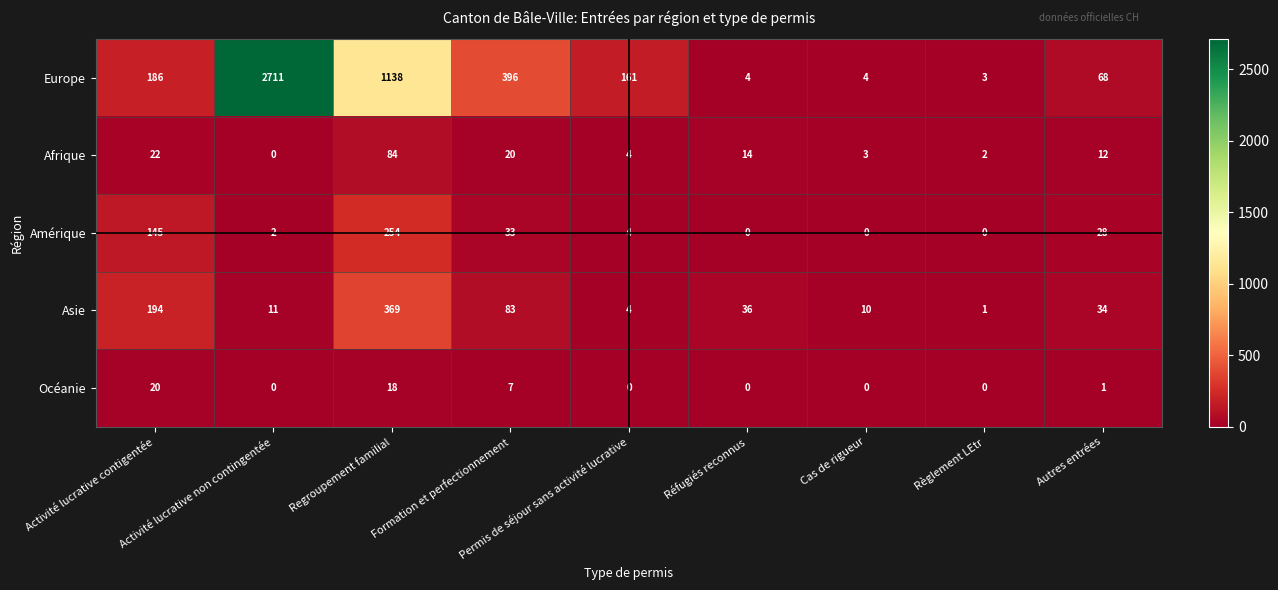

The Asie series shows 16 at Activité lucrative non contingentée. True or false?

False